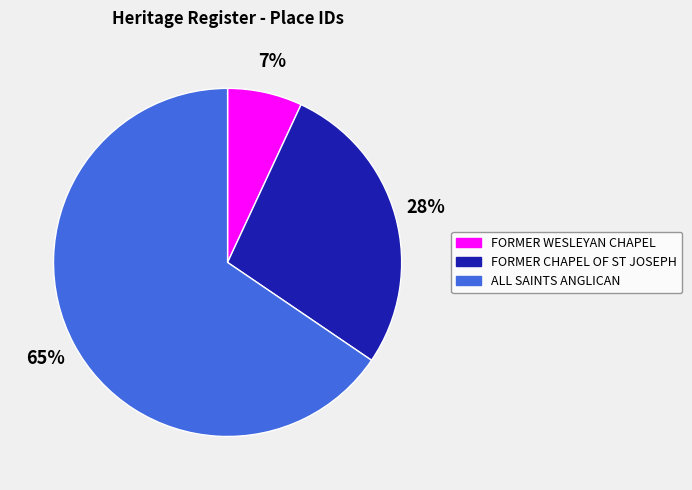

Count the number of slices in the pie.

3